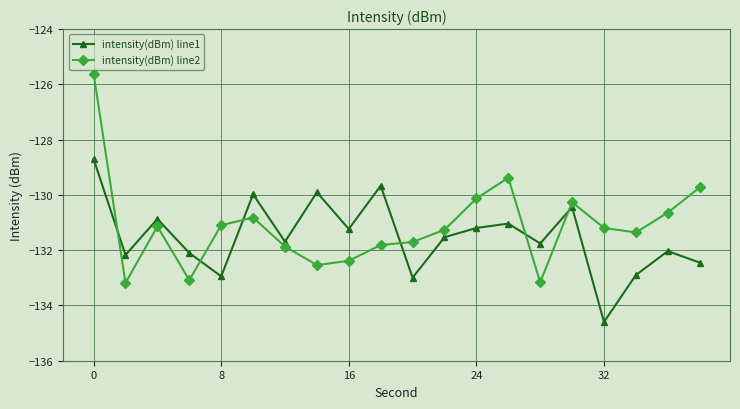

What is the value of the intensity(dBm) line2 point at the 3rd from the left?

-131.1